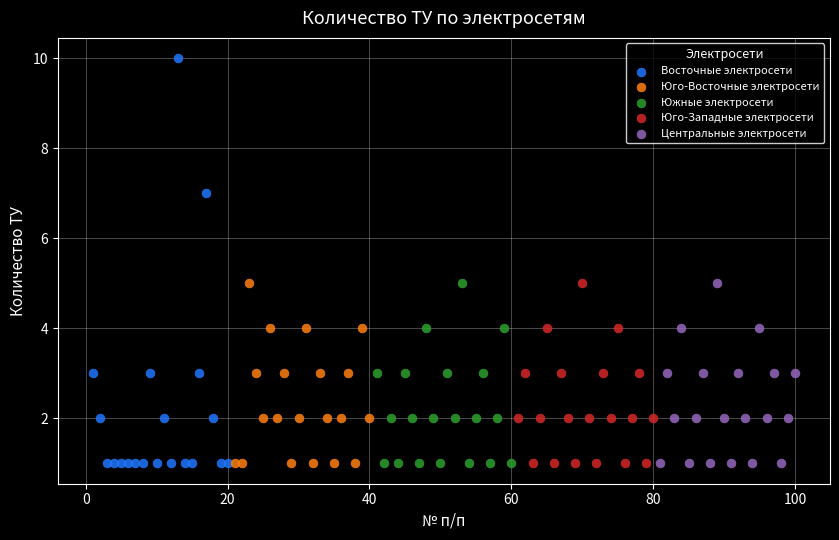

What are all the series names shown in the legend?

Восточные электросети, Юго-Восточные электросети, Южные электросети, Юго-Западные электросети, Центральные электросети